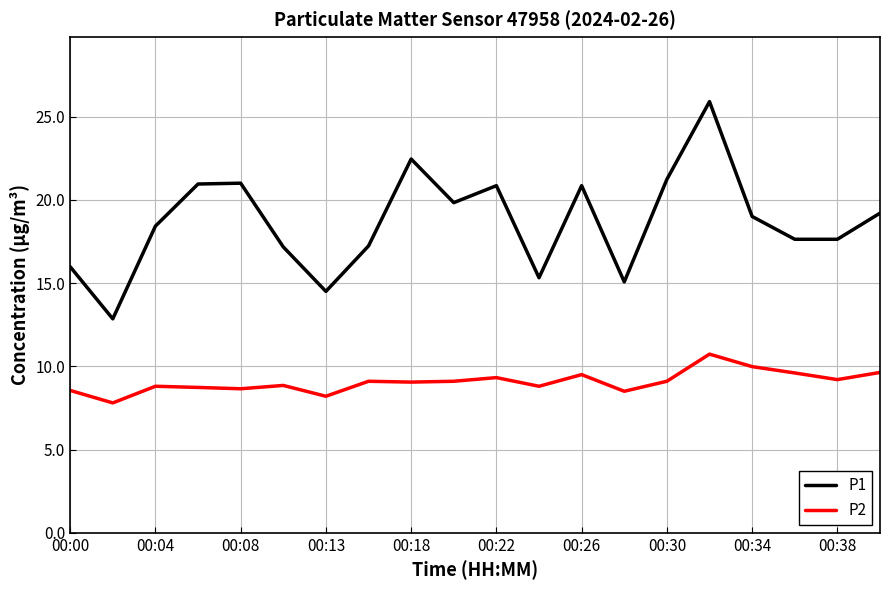

List the series in order of their peak value, lowest first.

P2, P1